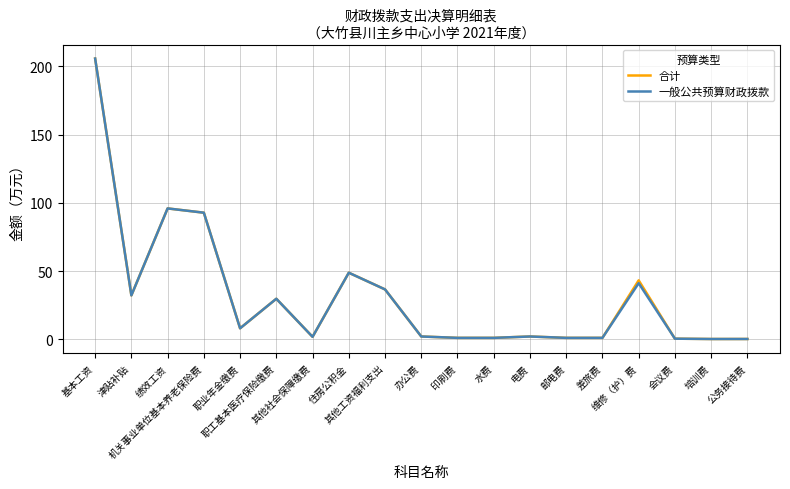

What is the greatest value displayed?

205.8